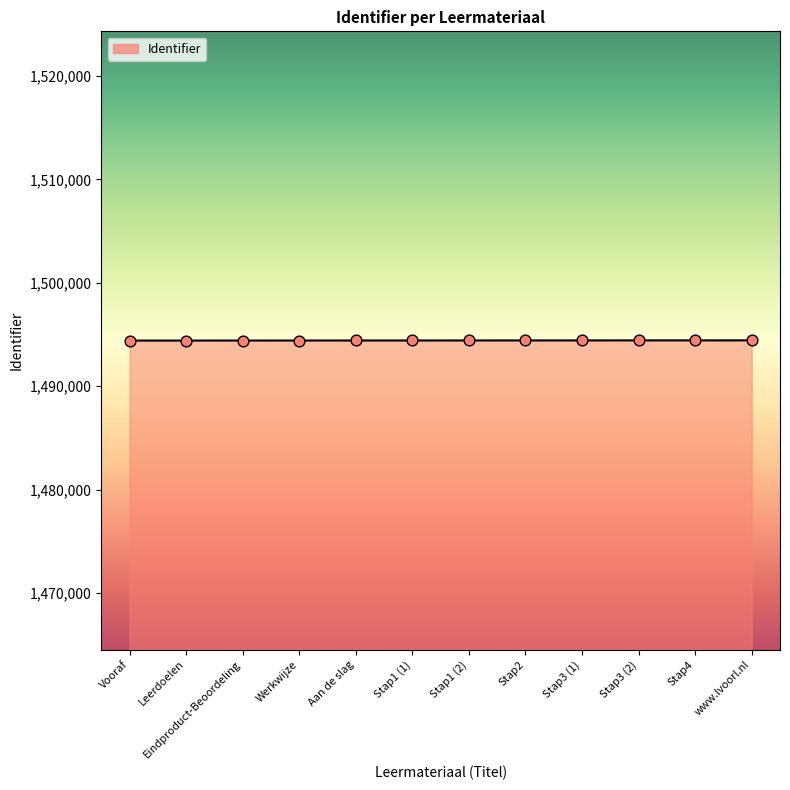

What is the ratio of the value at Stap3 (2) to the value at Stap3 (1)?

1.0